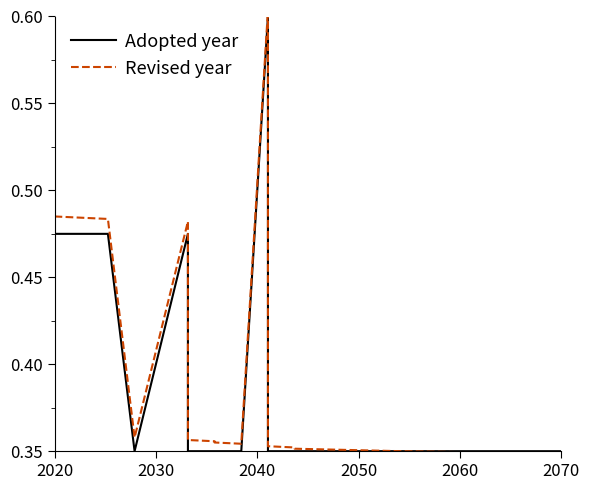

True or false: Revised year has a value of 0.6 at 2060.

False